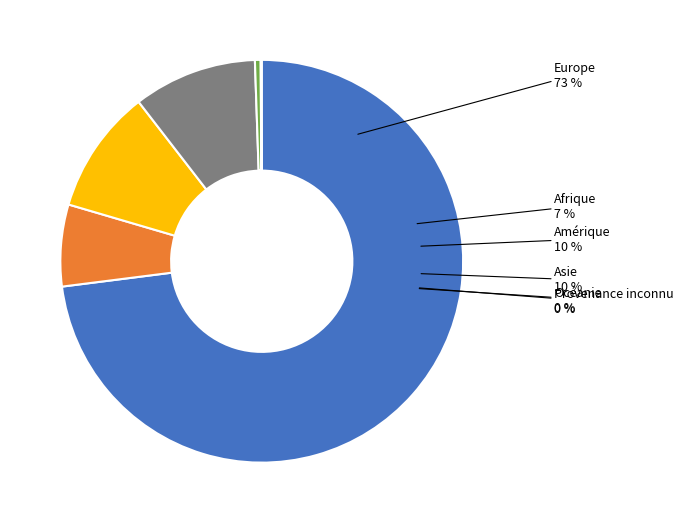

To the nearest percent, what is the difference between the largest and smallest slice percentages?

73%